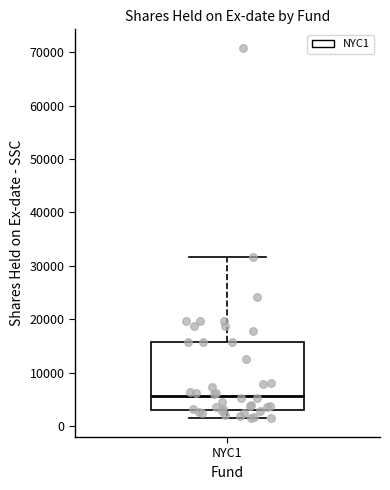

Transcribe this box plot: give where the median line is, the range the box spans, and where the two whiskers end, as read against the y-axis. The values are not printed on the chart, so give them approximately, as read against the axis.

median 6000, box 3000 to 16000, whiskers 1000 to 32000